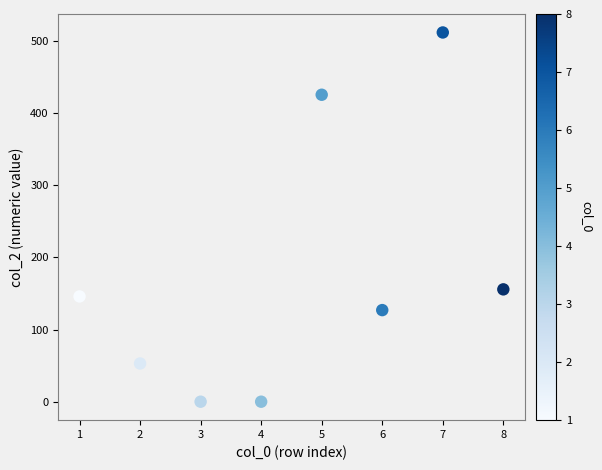

What is the range of Y values (max minus min)?

512.1